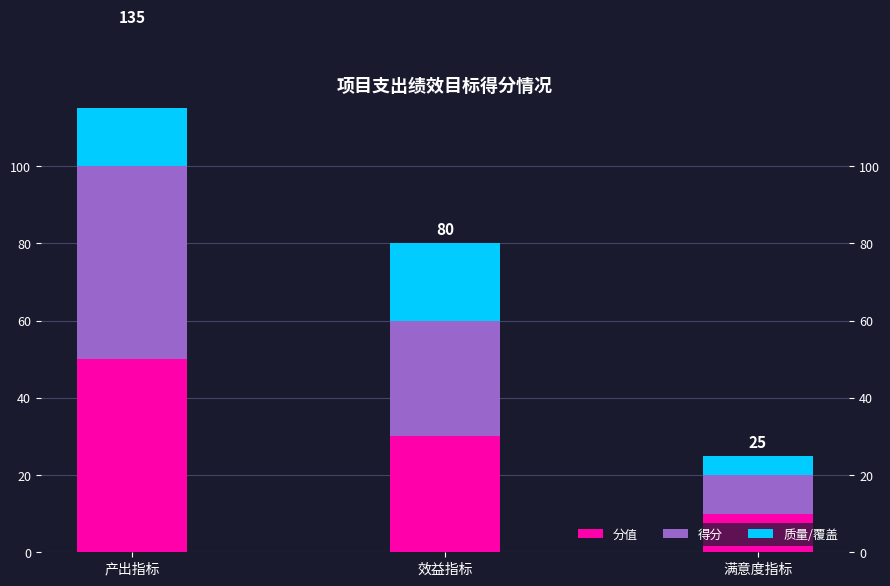

Read the 分值 value at 满意度指标.

10